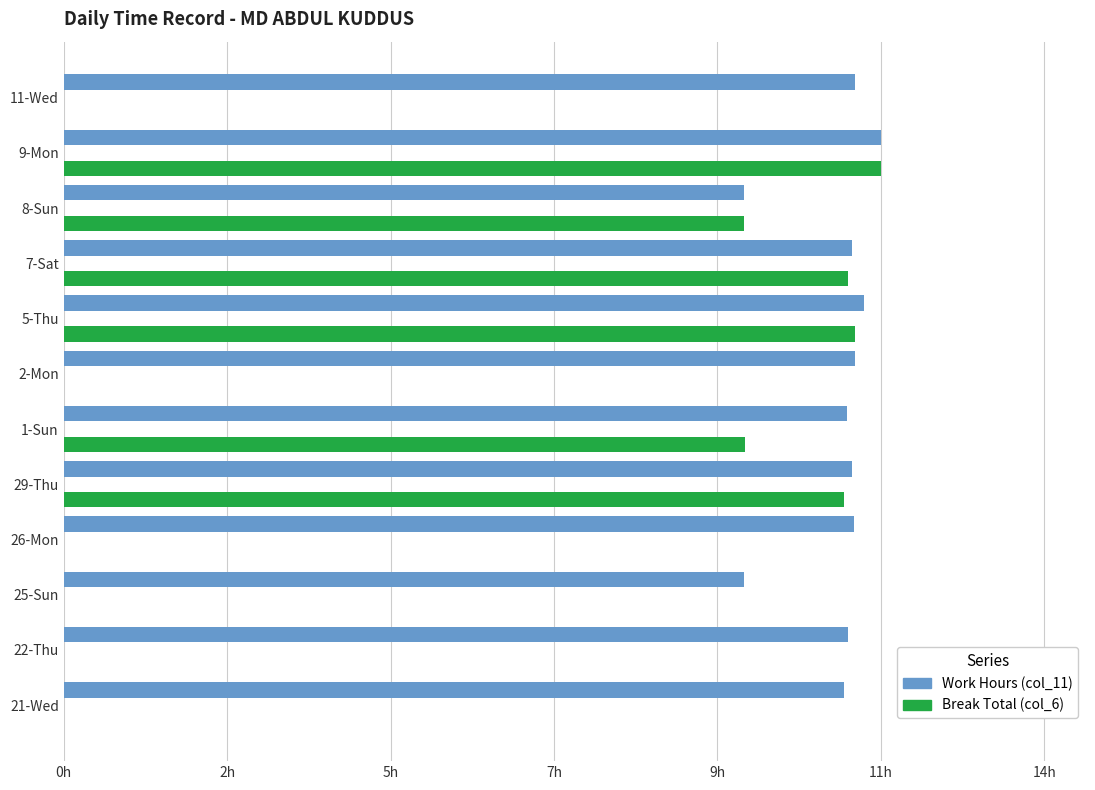

How many values in the Break Total (col_6) series exceed 9?

6